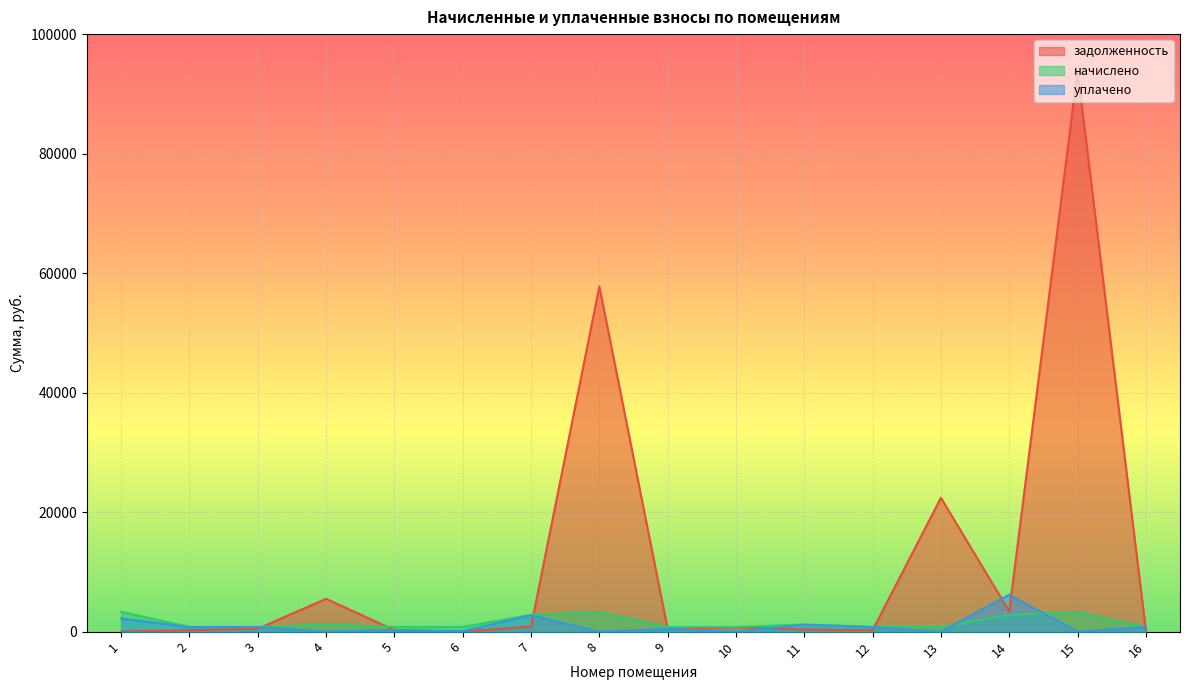

What is the difference between the задолженность values at 11 and 2?

124.2